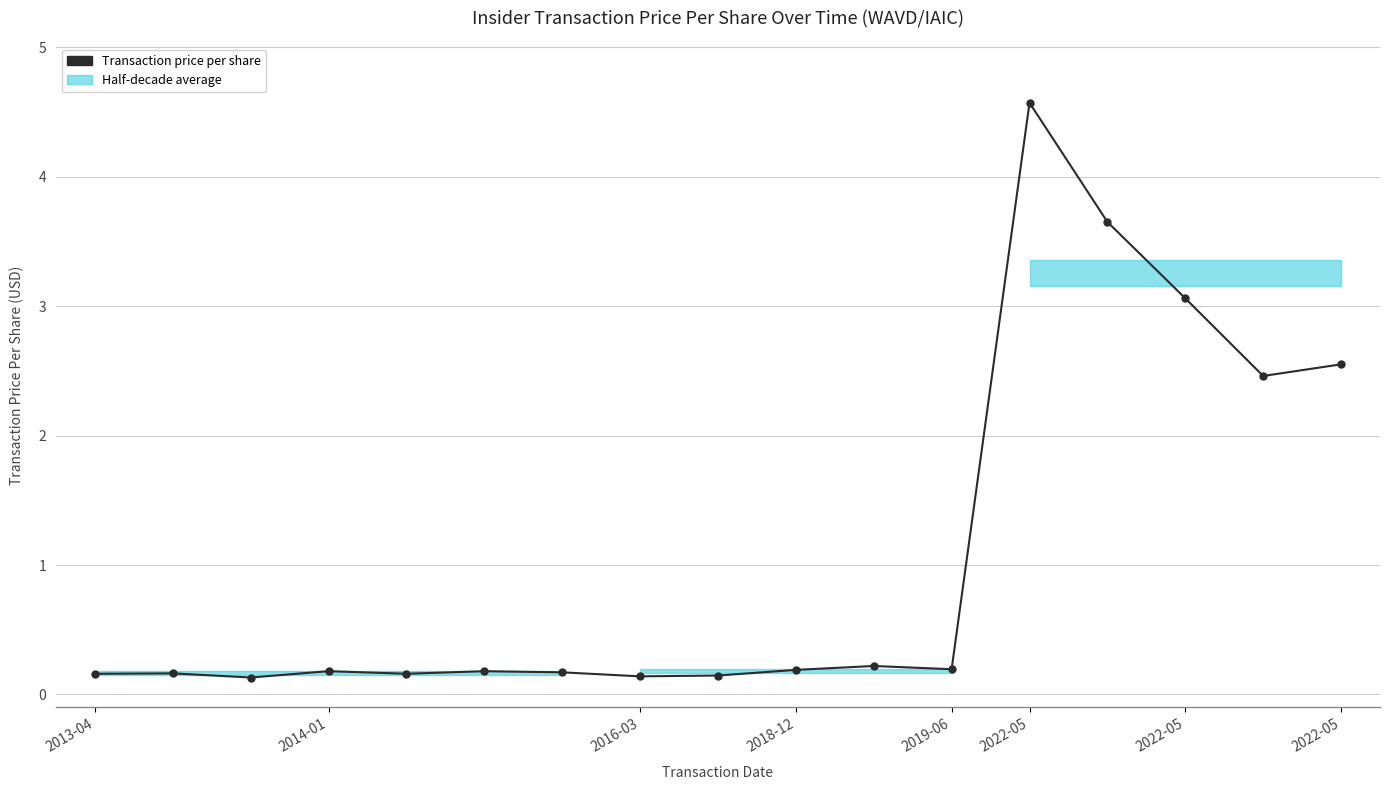

What is the minimum value shown in the chart?

0.1